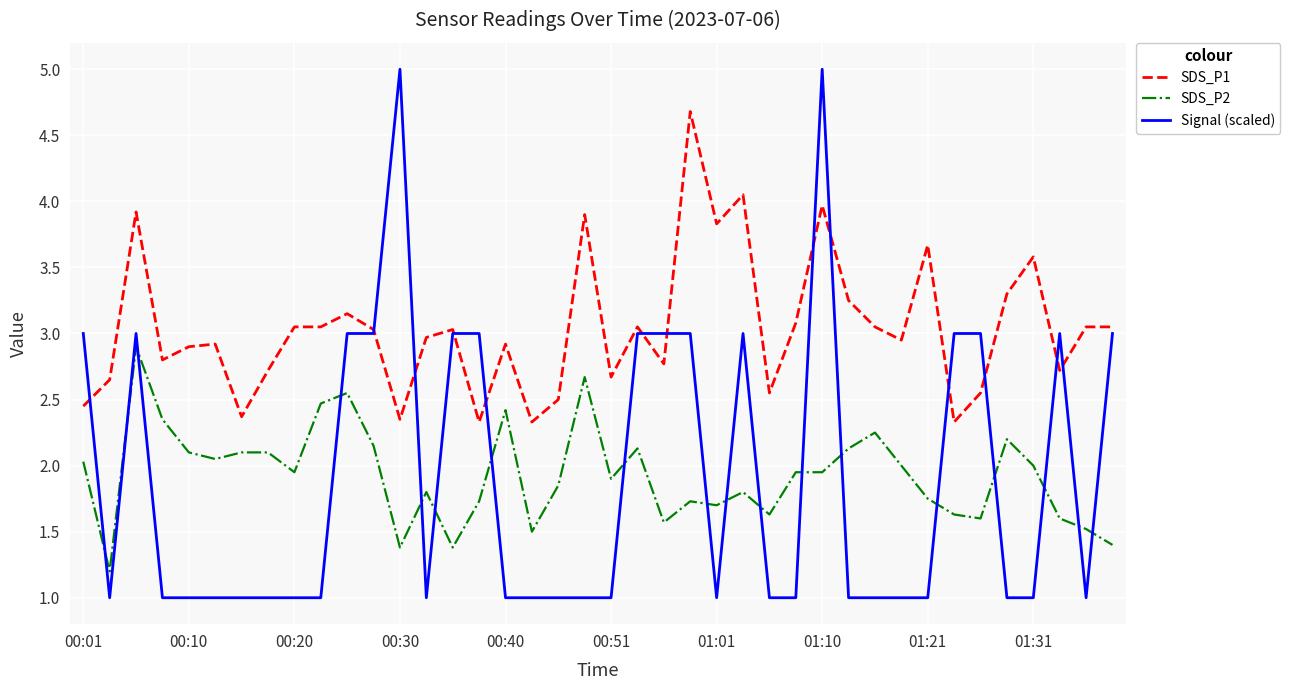

Which series has the largest total across all categories?

SDS_P1